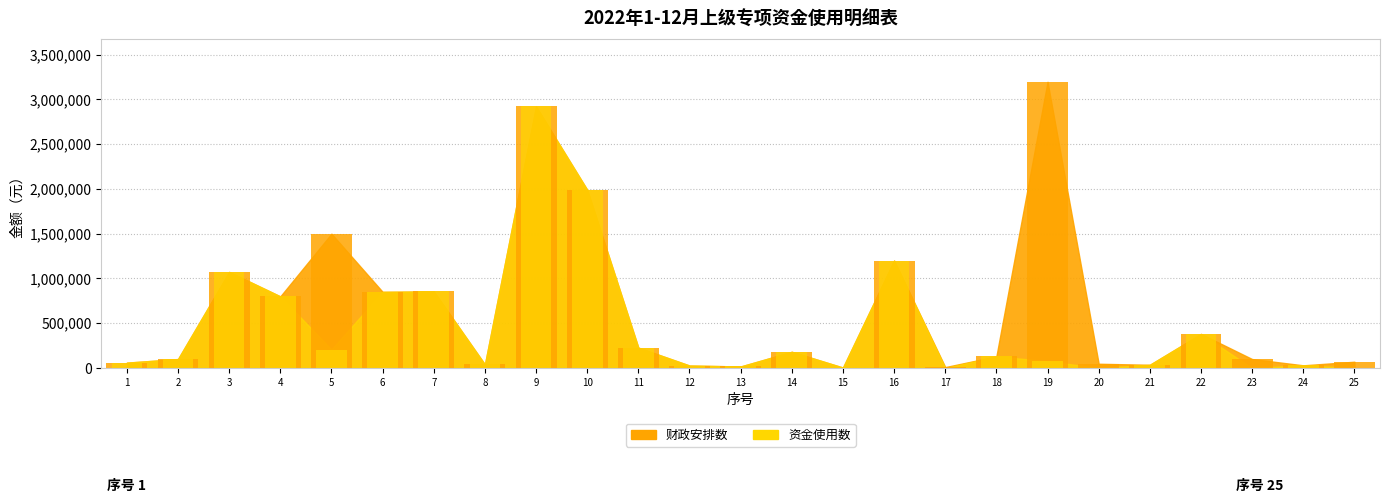

Read the 资金使用数 value at 19.

76562.9